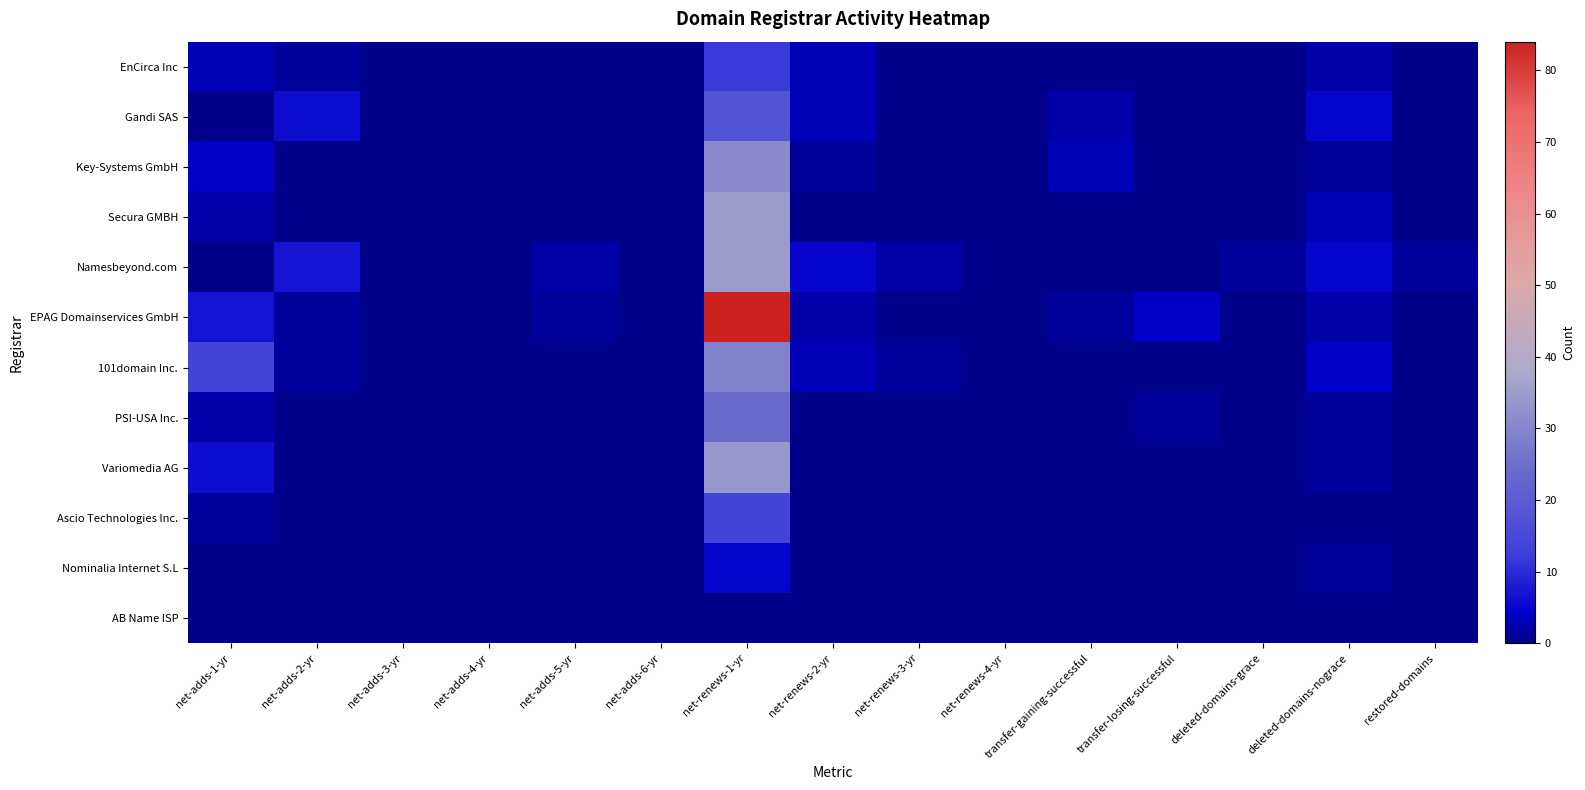

At how many categories does at least one series exceed 42?

1